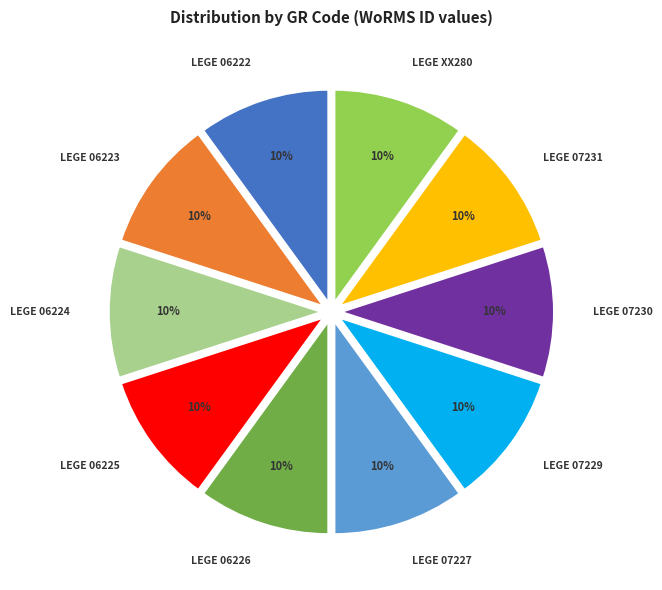

What is the ratio of the value at LEGE 07231 to the value at LEGE 06222?

1.0